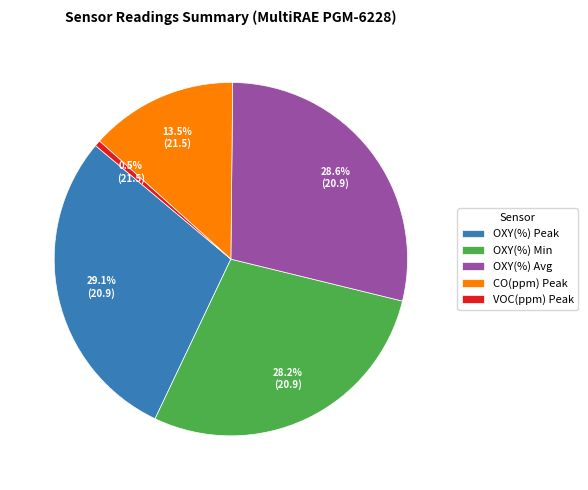

Which has a higher value, OXY(%) Peak or OXY(%) Min?

OXY(%) Peak